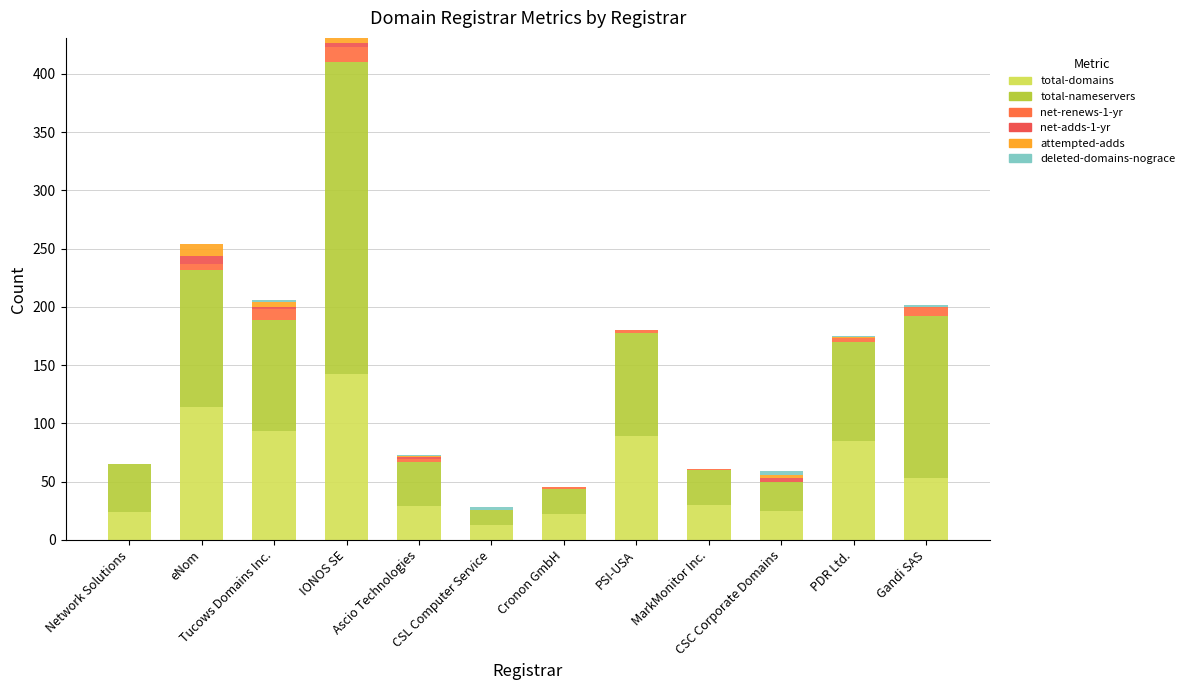

What is the average value of the total-nameservers series?

80